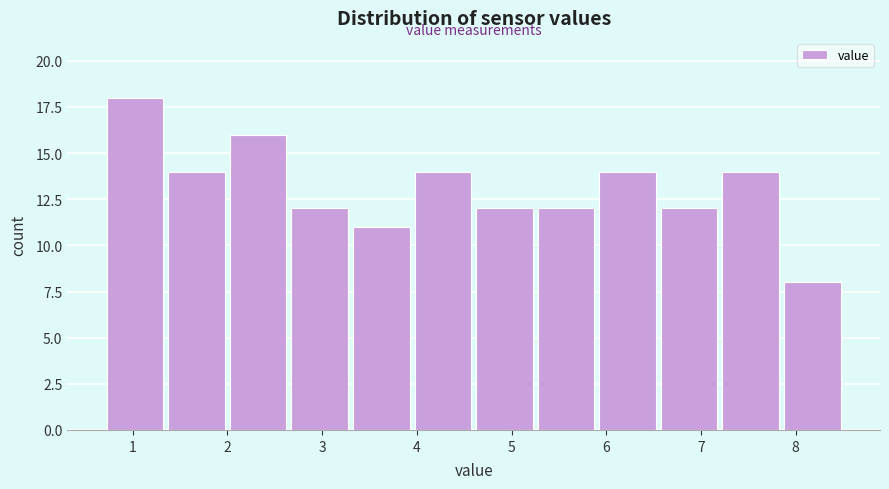

How tall is the bar that spans 3.95 to 4.60 on the x-axis? Neither the bar edges nor the heights are printed on the chart, so give them approximately, as read against the axes.

14